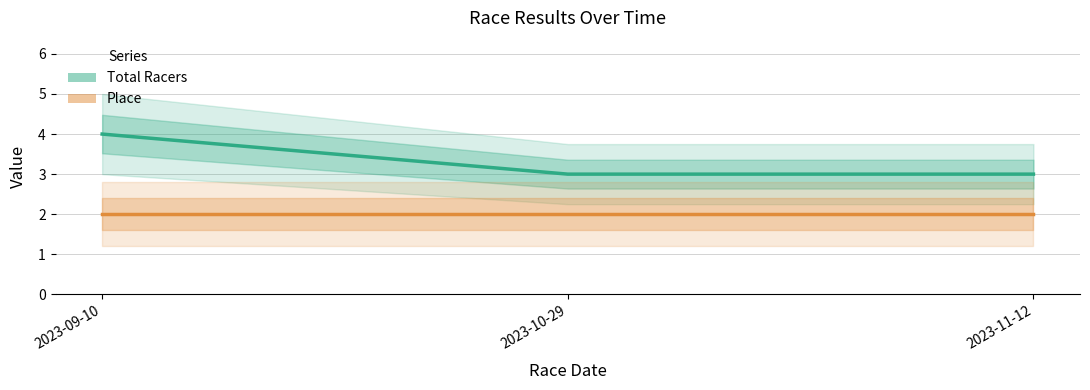

Which category has the lowest value in the Place series?

2023-09-10